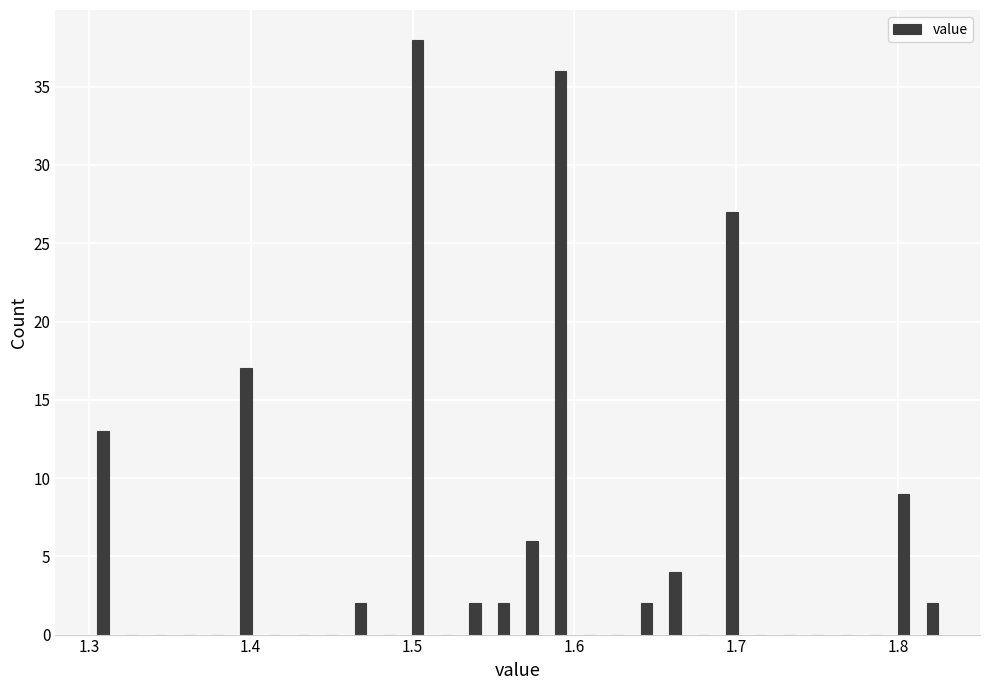

Read against the x-axis, roughly where is the centre of the tallest bar?

1.50